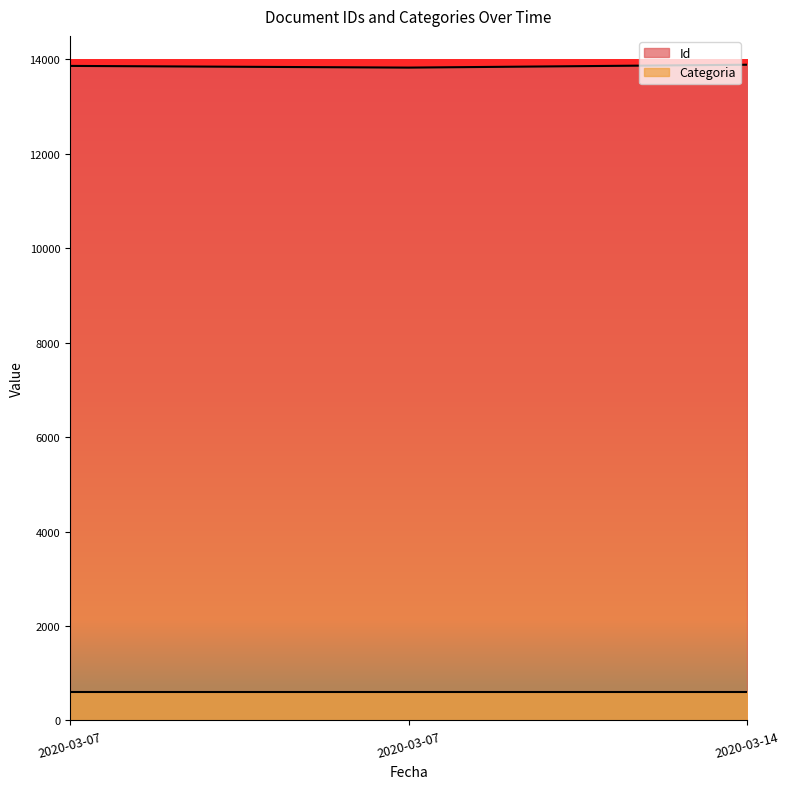

Count the number of data series in this chart.

2